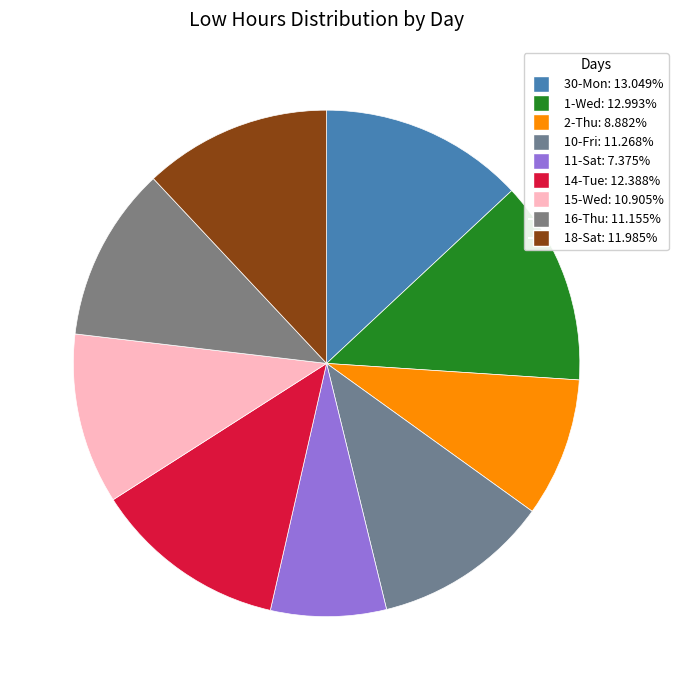

Which has a higher value, 14-Tue or 2-Thu?

14-Tue